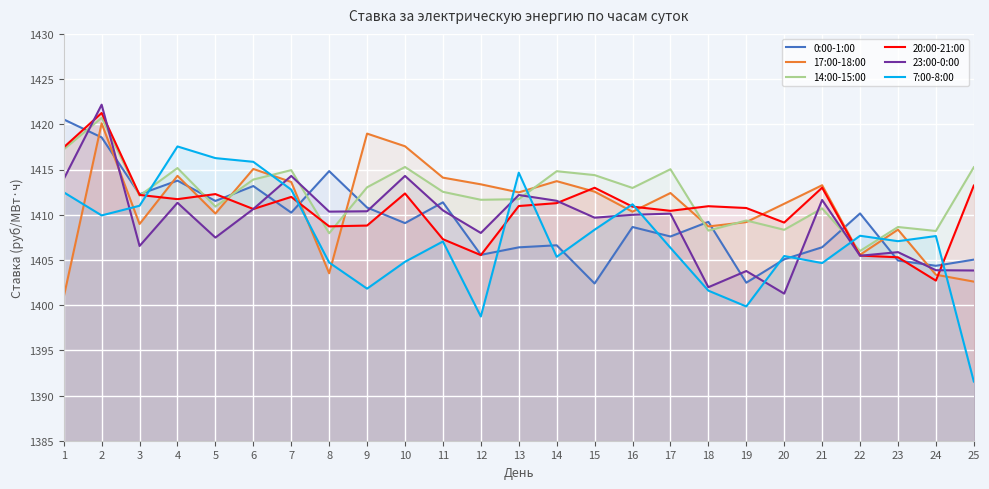

What are all the series names shown in the legend?

0:00-1:00, 17:00-18:00, 14:00-15:00, 20:00-21:00, 23:00-0:00, 7:00-8:00